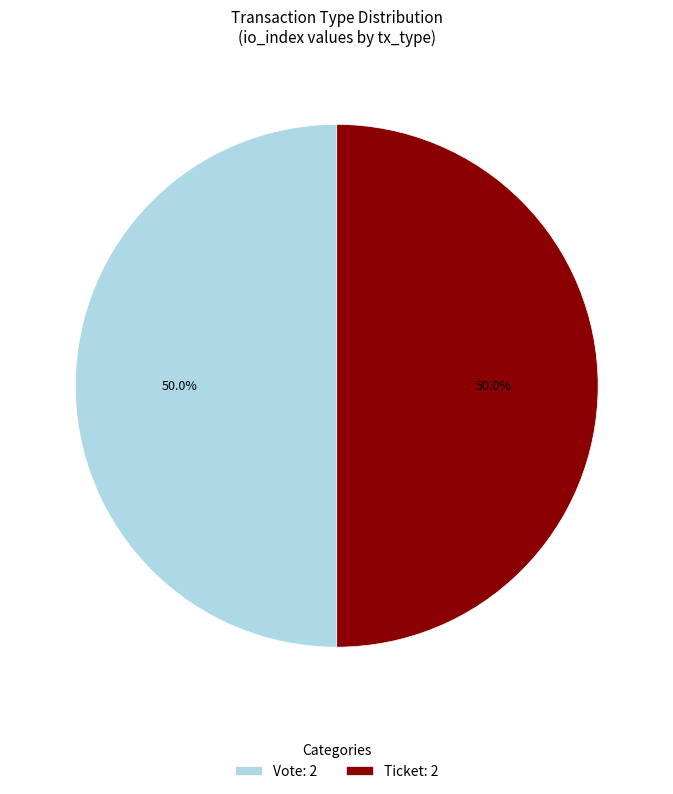

Is the sum of Vote: 2 and Ticket: 2 greater than half?

Yes